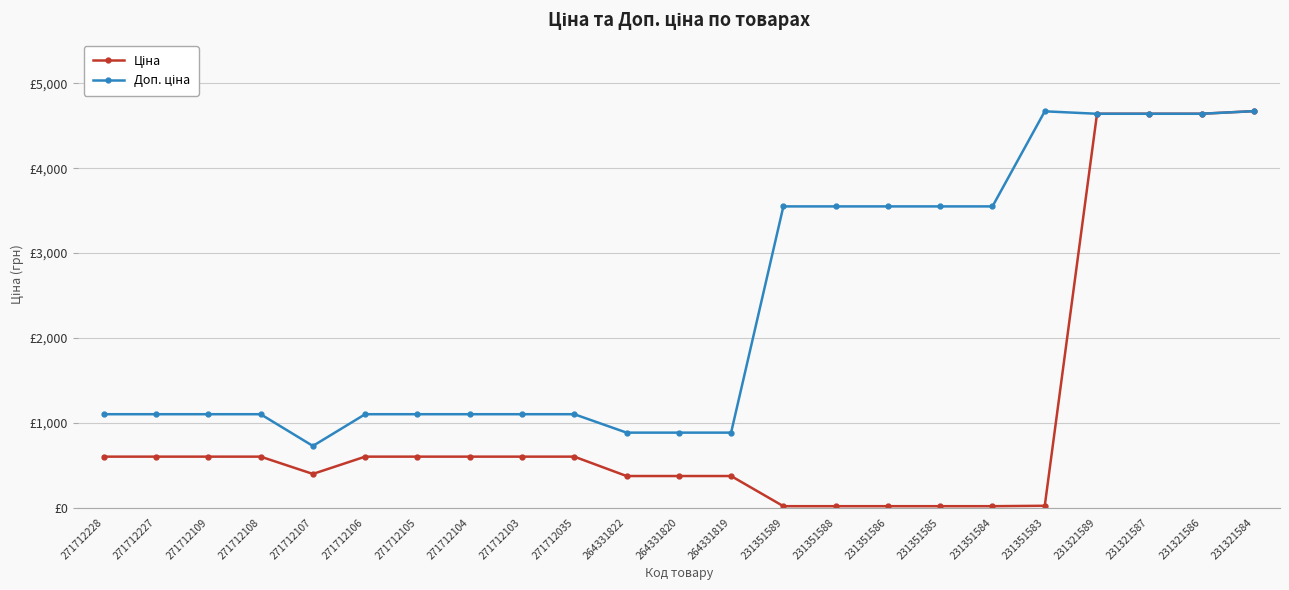

Does the chart have visible grid lines?

Yes